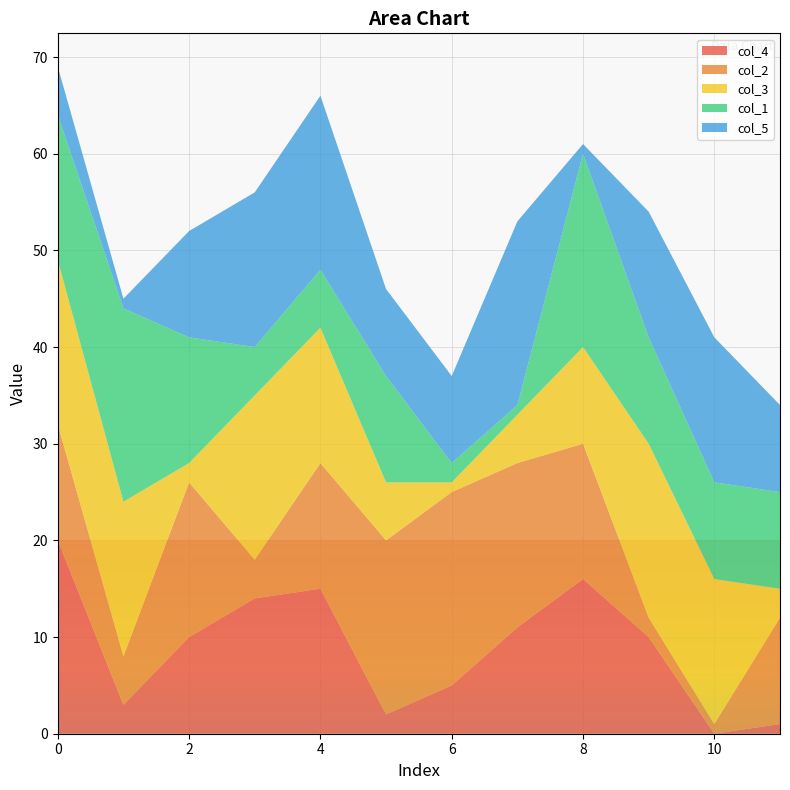

Reading left to right, list all the values displayed in this chart.

col_4: 0=20	1=3	2=10	3=14	4=15	5=2	6=5	7=11	8=16	9=10	10=0	11=1
col_2: 0=12	1=5	2=16	3=4	4=13	5=18	6=20	7=17	8=14	9=2	10=1	11=11
col_3: 0=17	1=16	2=2	3=17	4=14	5=6	6=1	7=5	8=10	9=18	10=15	11=3
col_1: 0=15	1=20	2=13	3=5	4=6	5=11	6=2	7=1	8=20	9=11	10=10	11=10
col_5: 0=5	1=1	2=11	3=16	4=18	5=9	6=9	7=19	8=1	9=13	10=15	11=9